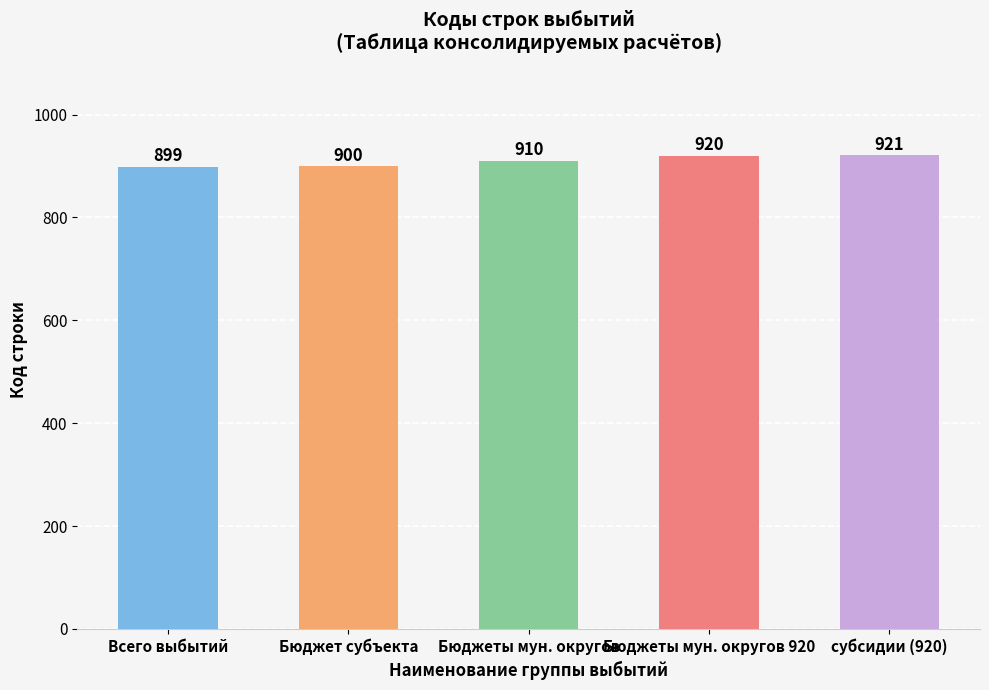

Read the value at Бюджеты мун. округов 920, to the nearest 5.

920